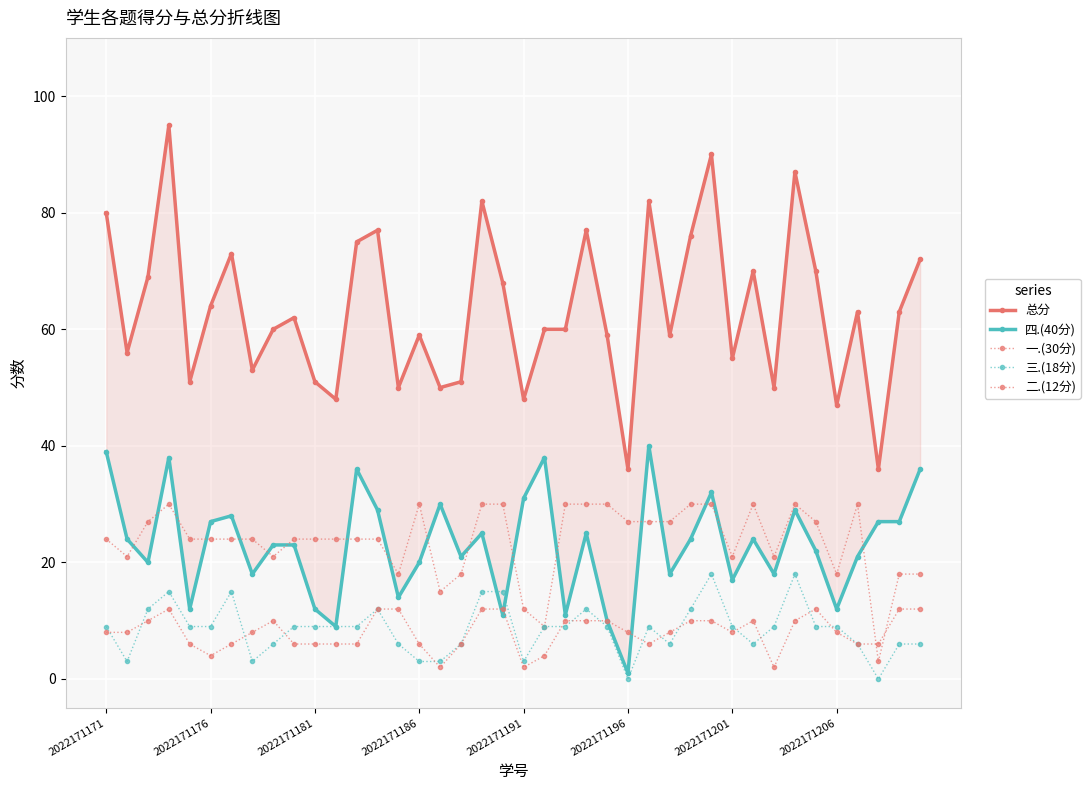

True or false: 三.(18分) has a value of 9 at 2022171171.

True